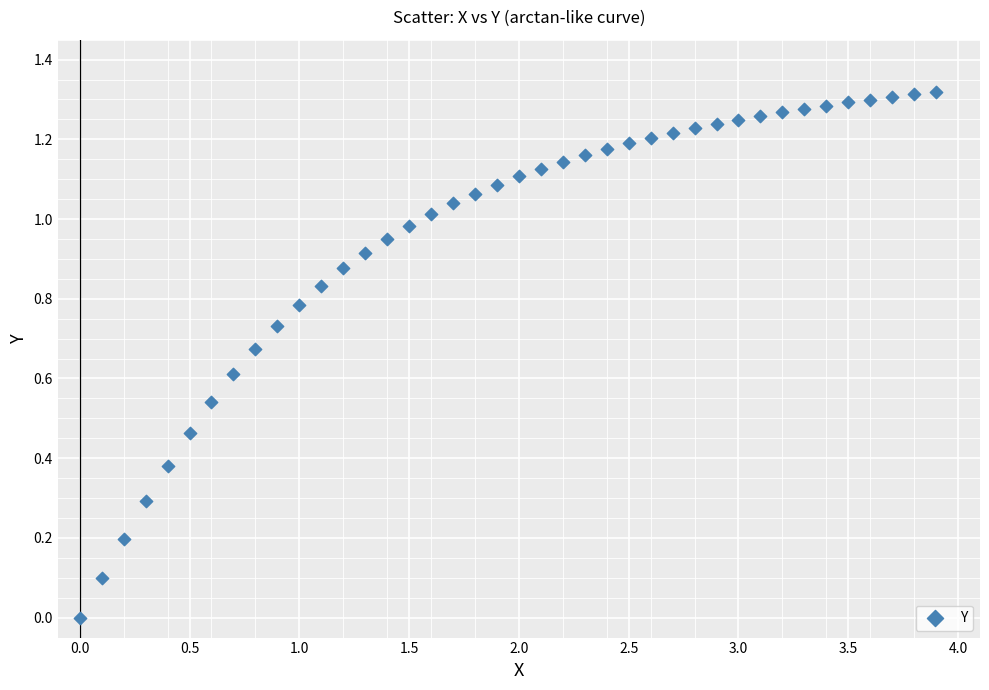

How many points are shown in the scatter plot?

40